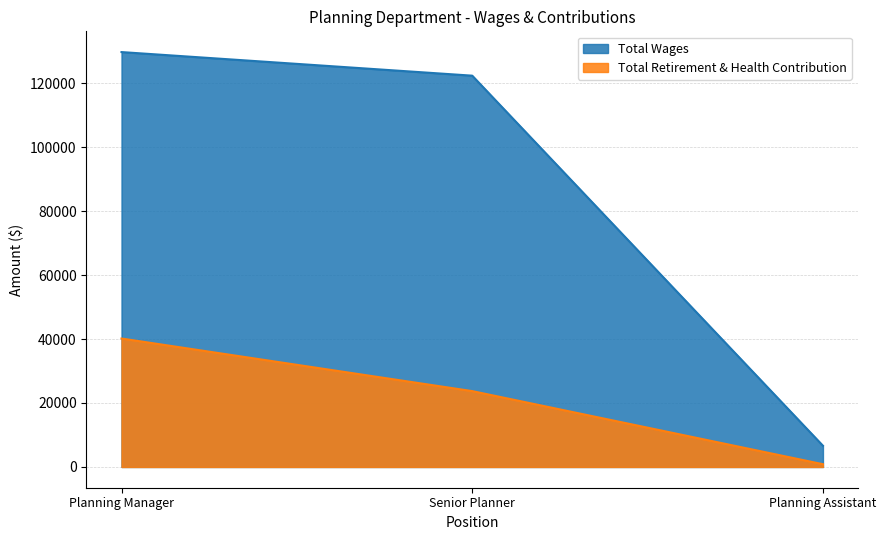

Does the chart have visible grid lines?

Yes